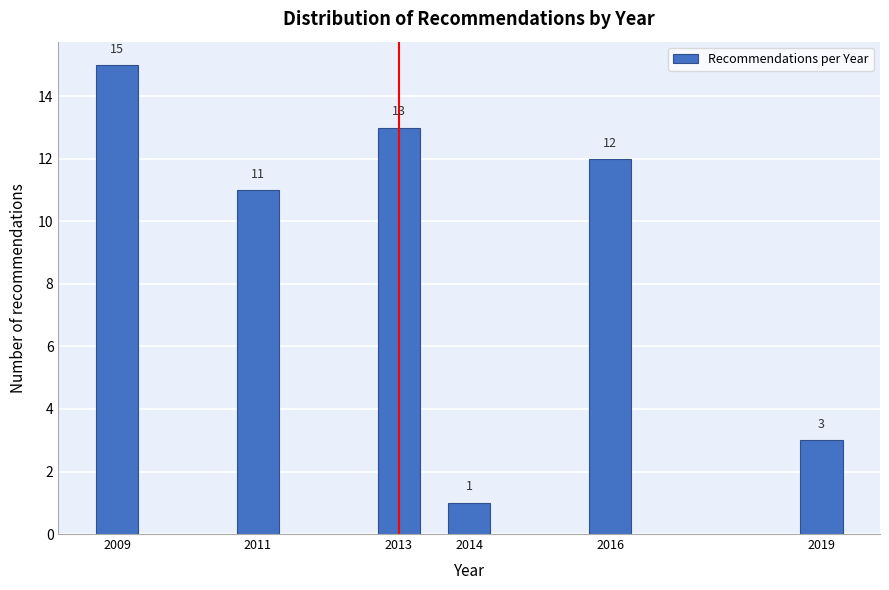

Reading left to right, list all the values displayed in this chart.

2009=15	2011=11	2013=13	2014=1	2016=12	2019=3